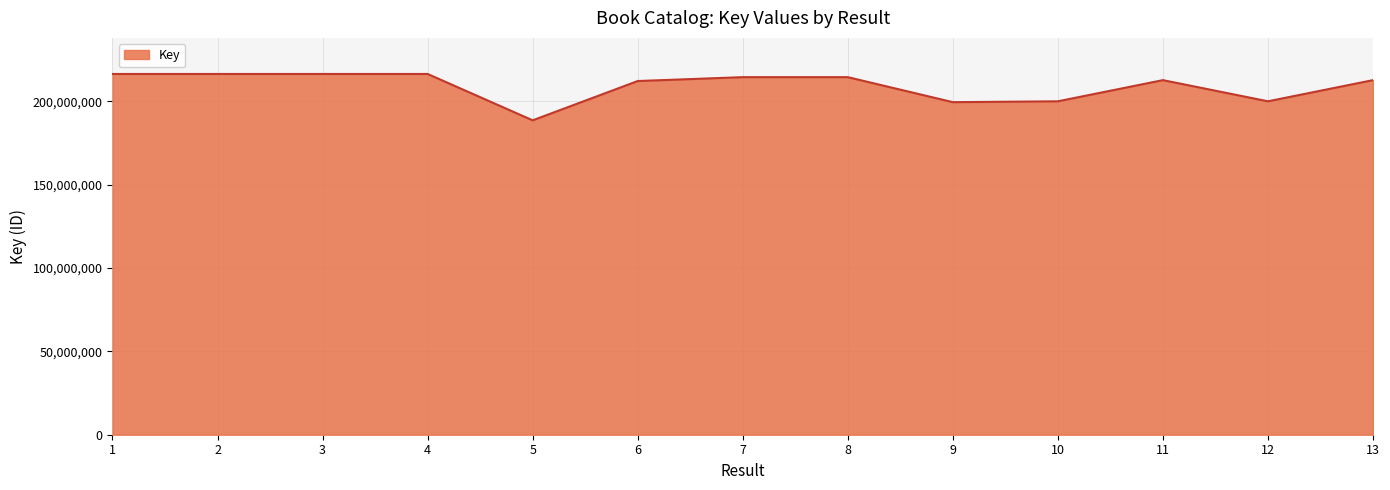

Which category has the lowest value across all series?

5